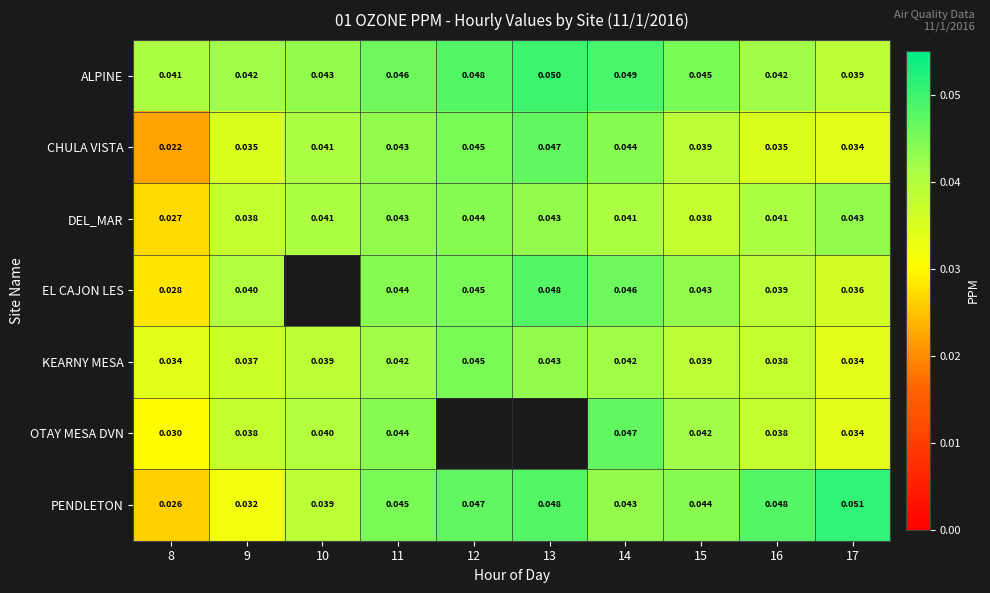

Between 9 and 11, which series saw the biggest shift?

PENDLETON